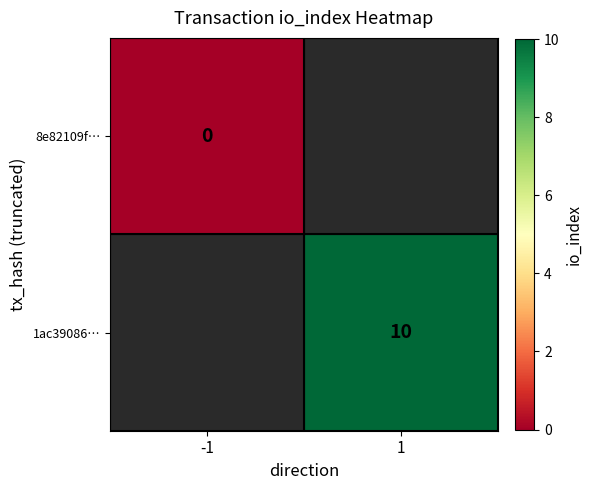

Is the value of 8e82109f… at -1 greater than the value of 1ac39086… at 1?

No